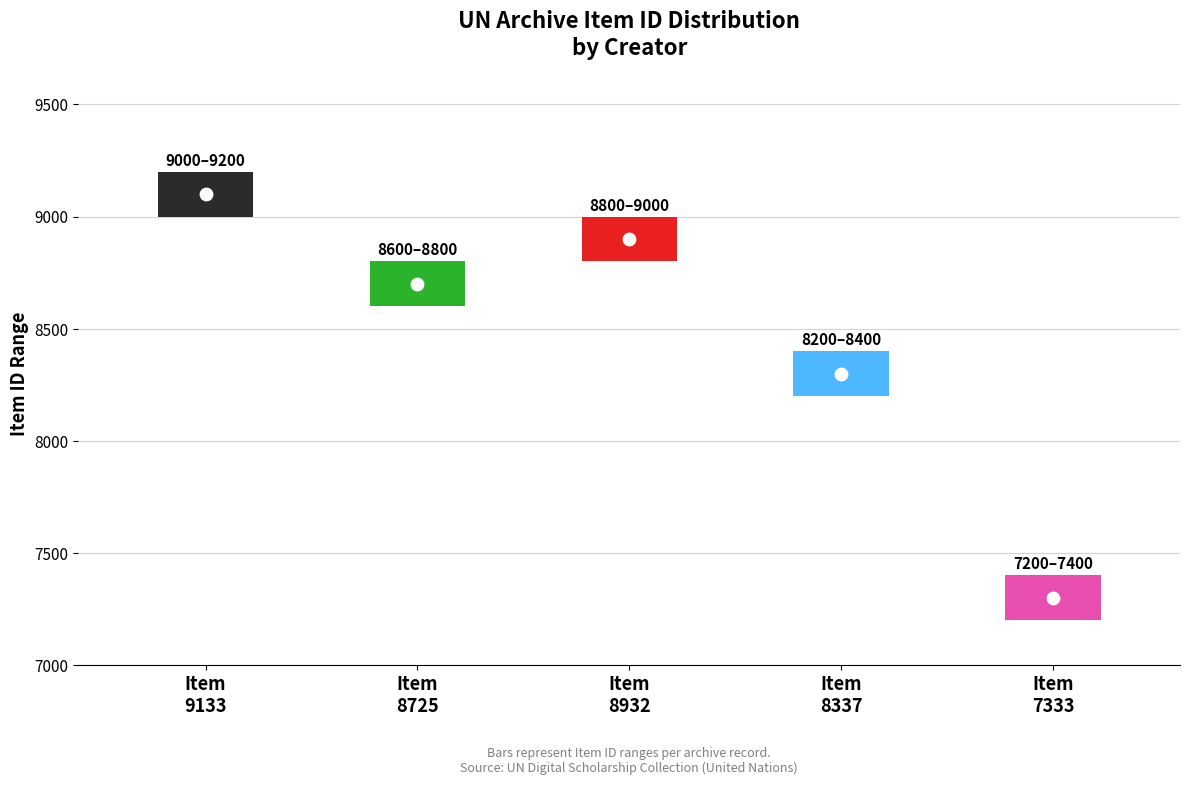

At how many categories does at least one series exceed 2956?

5